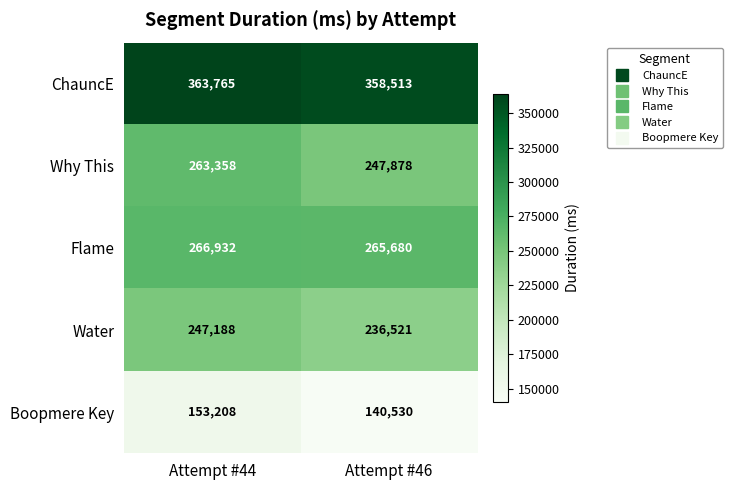

Reading right to left, what are all the values shown in this chart?

ChauncE: 358513	363765
Why This: 247878	263358
Flame: 265680	266932
Water: 236521	247188
Boopmere Key: 140530	153208